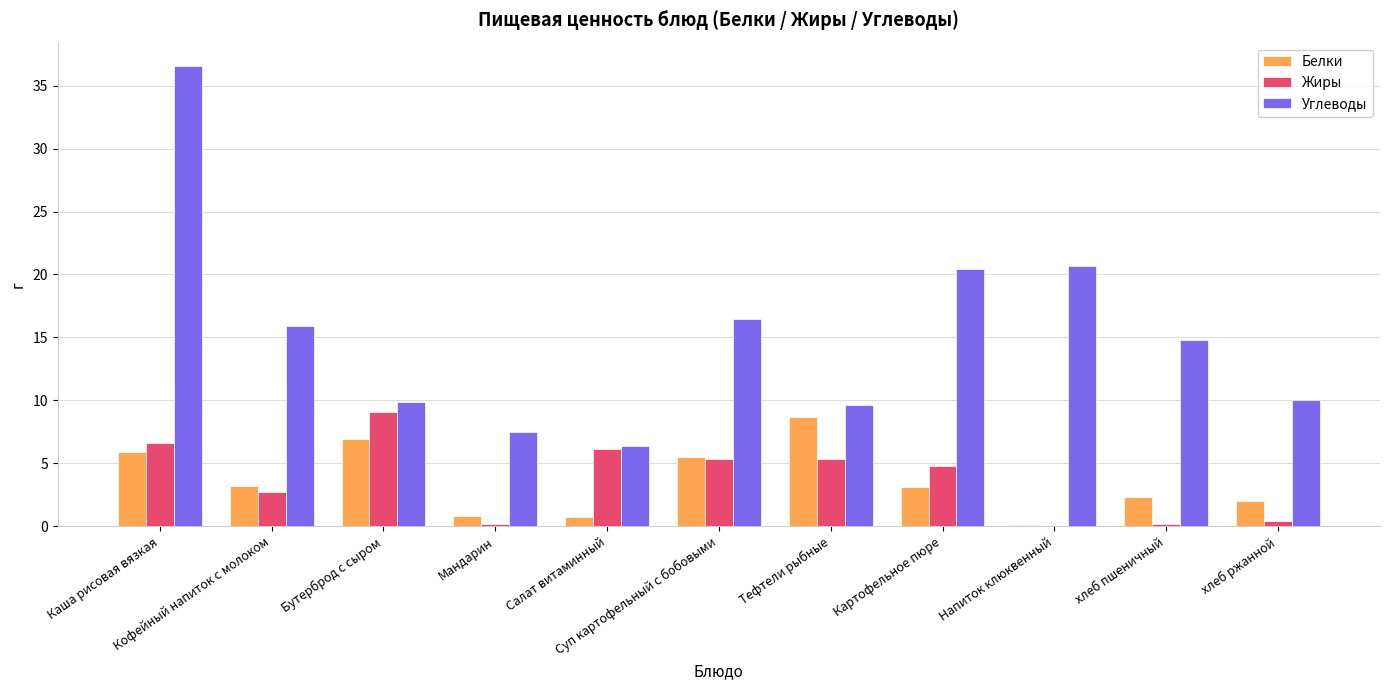

What is the maximum value for Белки?

8.7